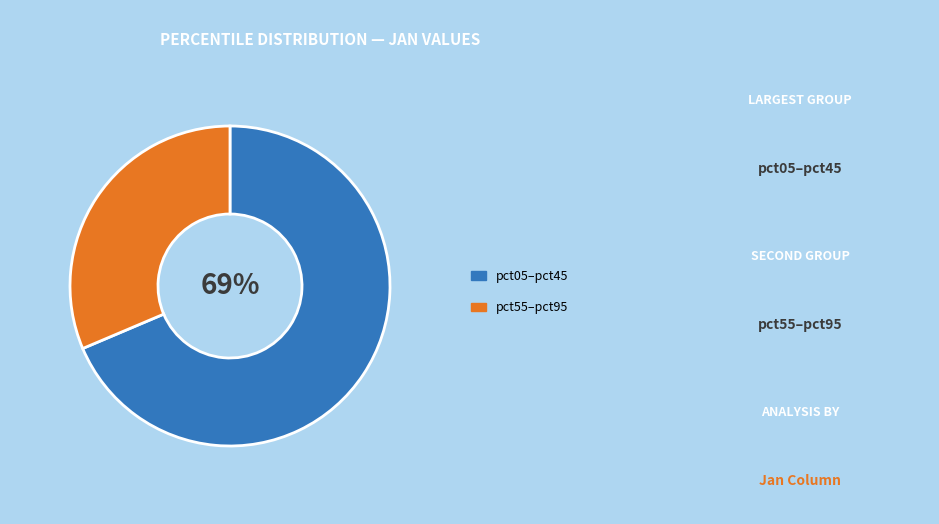

Is there a majority slice in this chart?

Yes